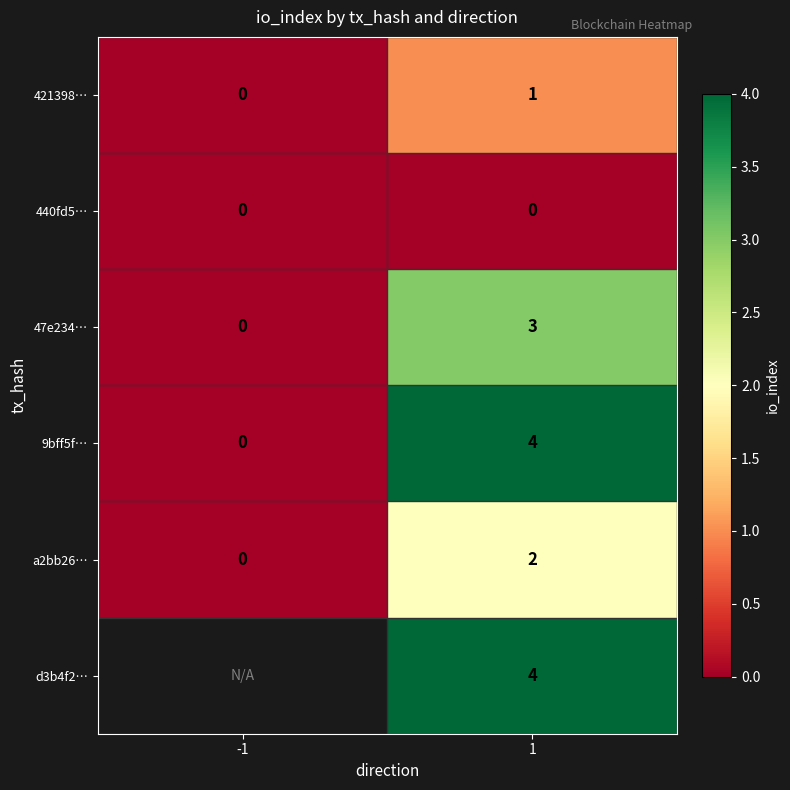

What is the difference between the maximum and minimum values in the 9bff5f… series?

4